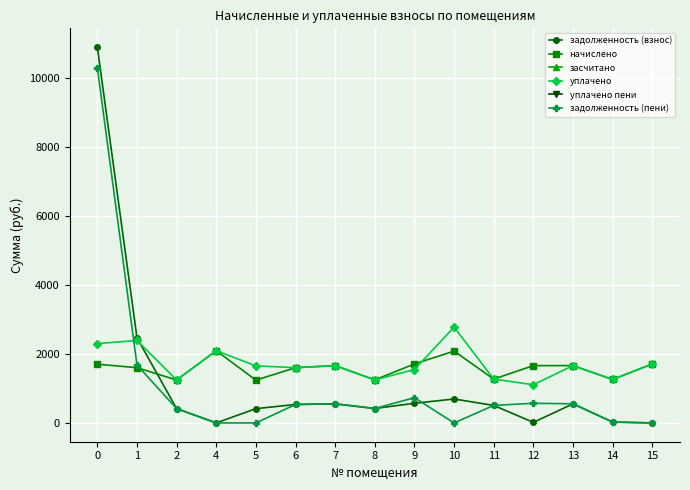

In задолженность (взнос), how many points are lower than both neighbors (excluding endpoints)?

3